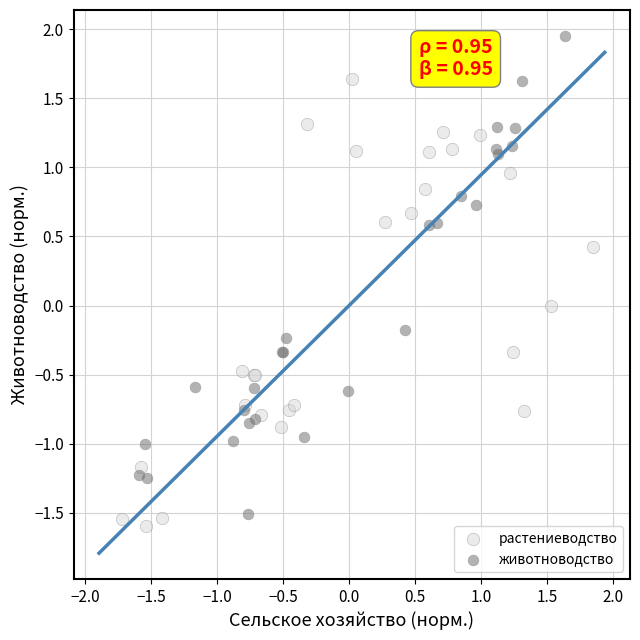

What are all the series names shown in the legend?

растениеводство, животноводство